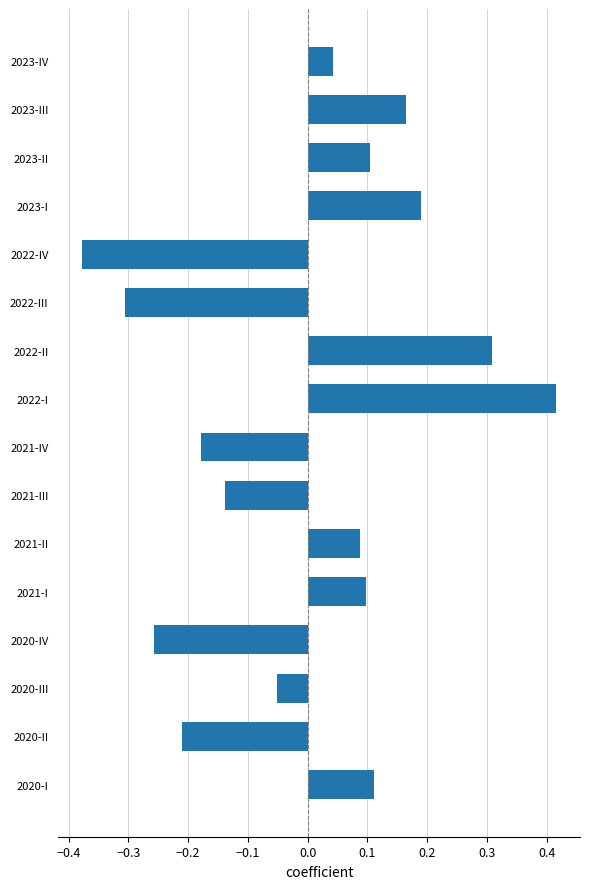

At which category does the chart reach its peak across all series?

2022-I